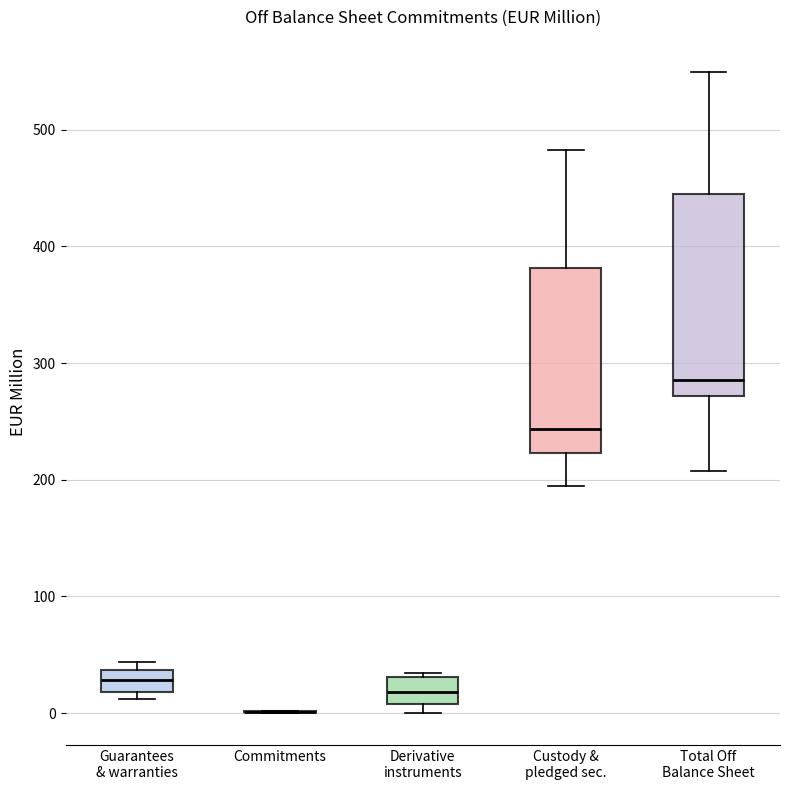

Reading left to right, transcribe this box plot: for each box, give where its median line is, the range the box spans, and where its two whiskers end, as read against the y-axis. The values are not printed on the chart, so give them approximately, as read against the axis.

Guarantees & warranties: median 30, box 20 to 40, whiskers 10 to 40 (just above the box's upper edge)
Commitments: box collapsed to a line at 0, whiskers 0 to 0
Derivative instruments: median 20, box 10 to 30, whiskers 0 to 30 (just above the box's upper edge)
Custody & pledged sec.: median 240, box 220 to 380, whiskers 190 to 480
Total Off Balance Sheet: median 290, box 270 to 450, whiskers 210 to 550